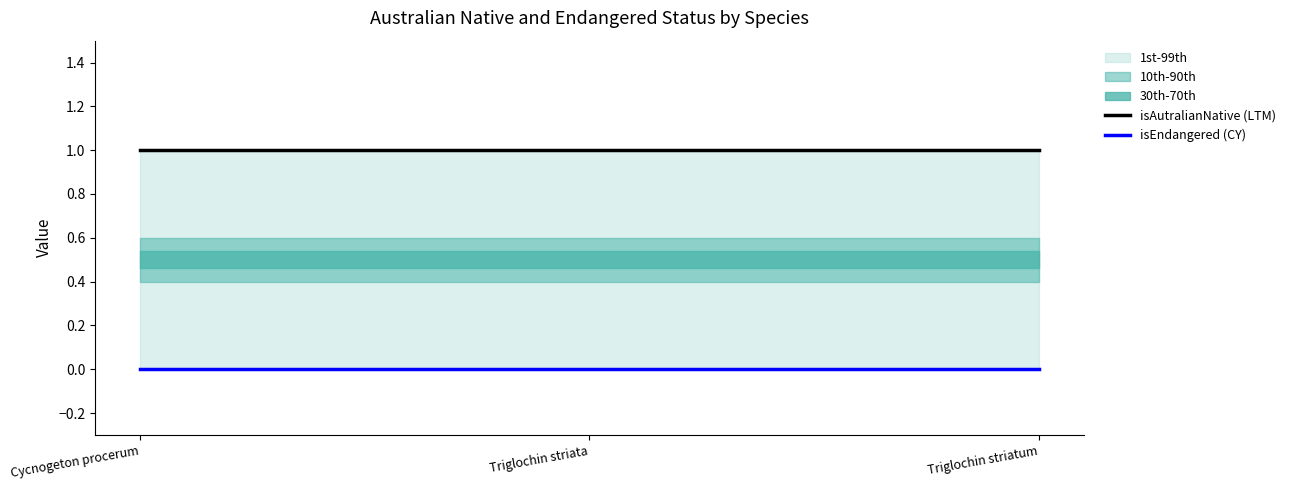

What is the label of the 3rd point from the left?

Triglochin striatum